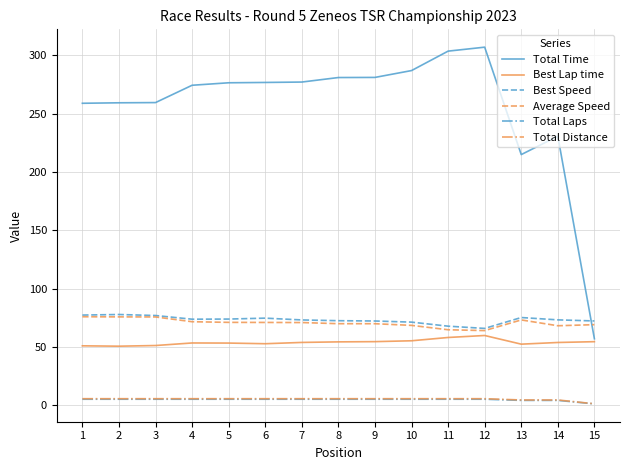

True or false: Total Laps and Total Time cross at least once.

False